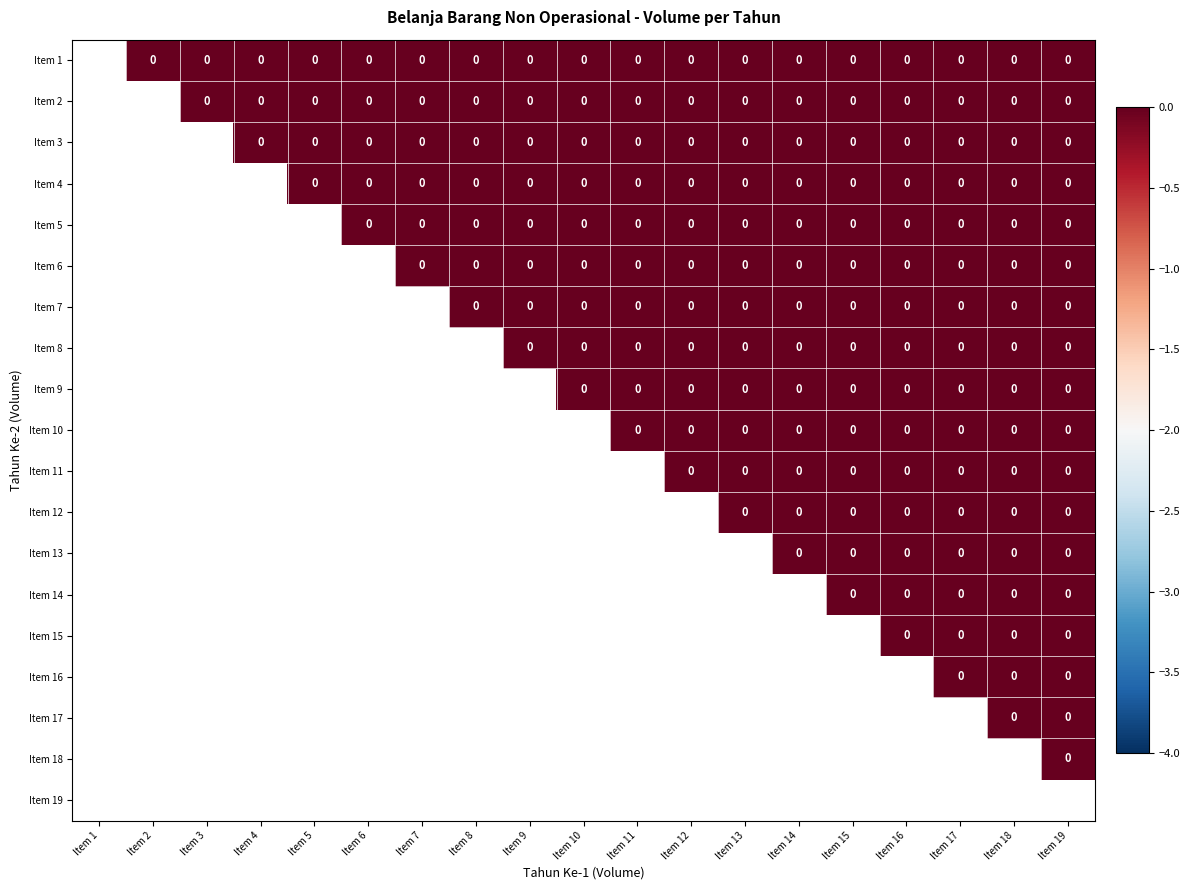

Which label corresponds to the smallest value in the chart?

Item 2